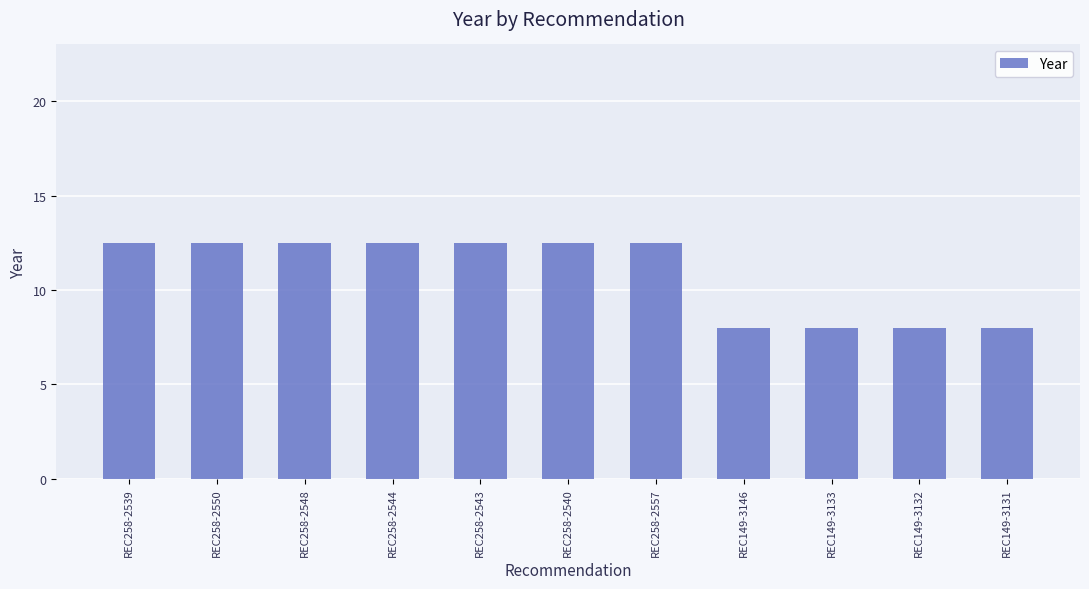

Is it true that the value at REC258-2544 is 18.3?

False